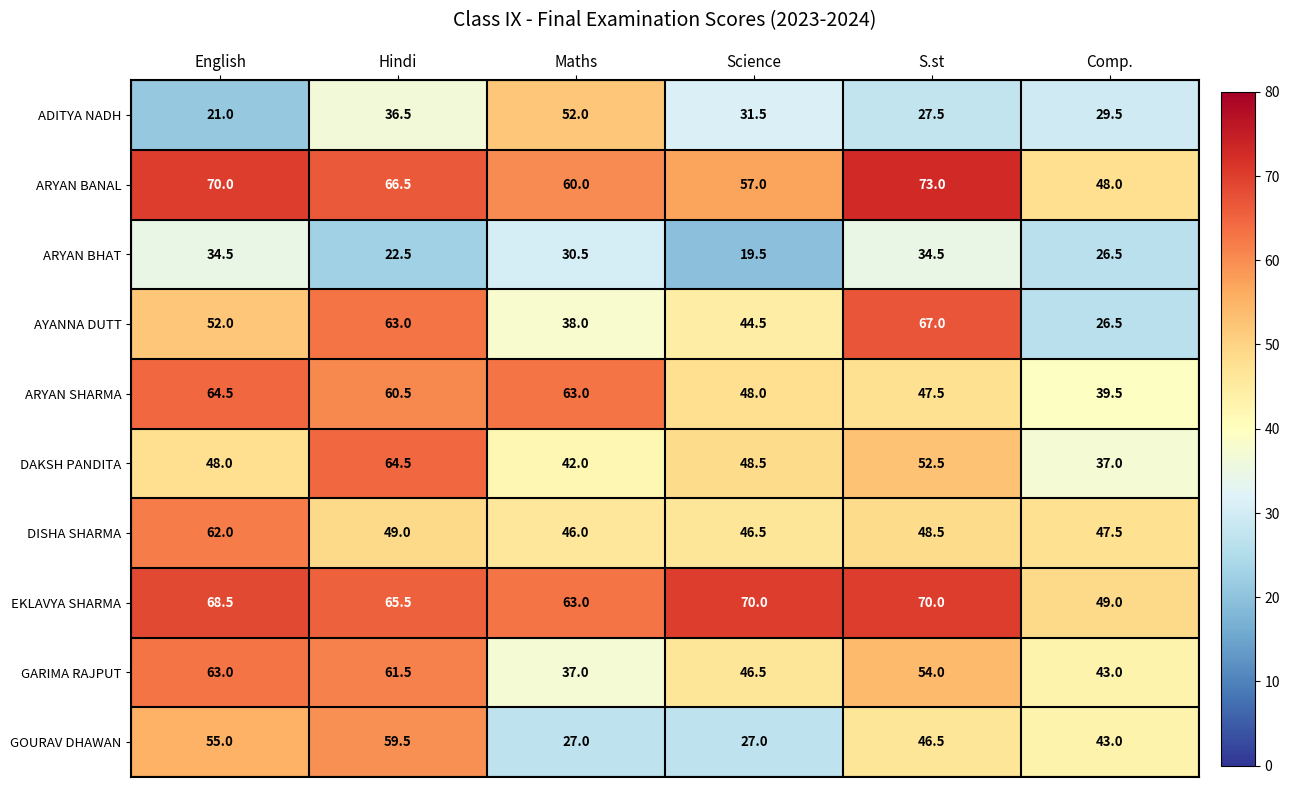

Which label corresponds to the largest value in the chart?

S.st